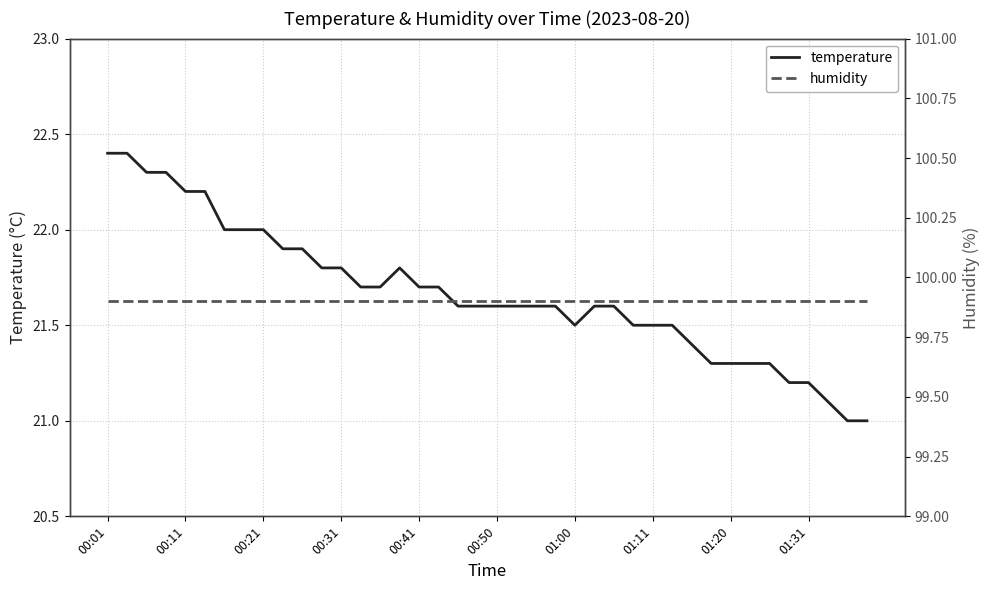

Which series has the largest total across all categories?

humidity